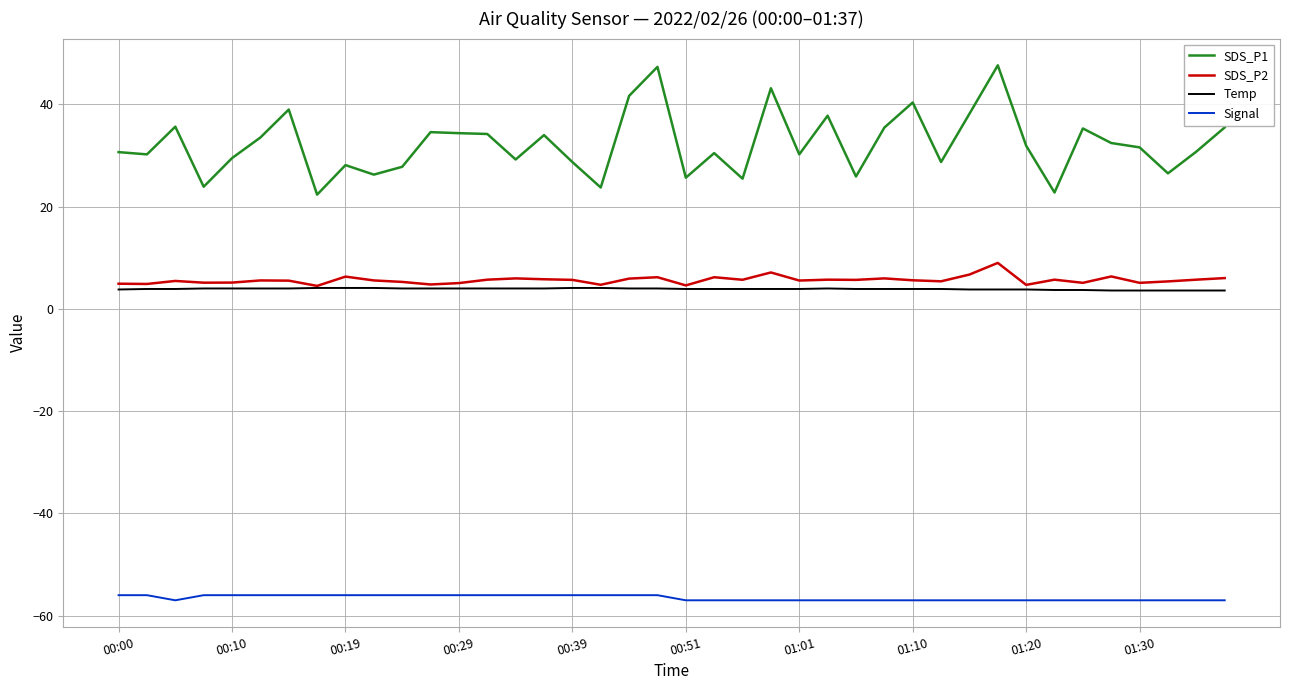

What is the lowest value of the SDS_P1 series?

22.4